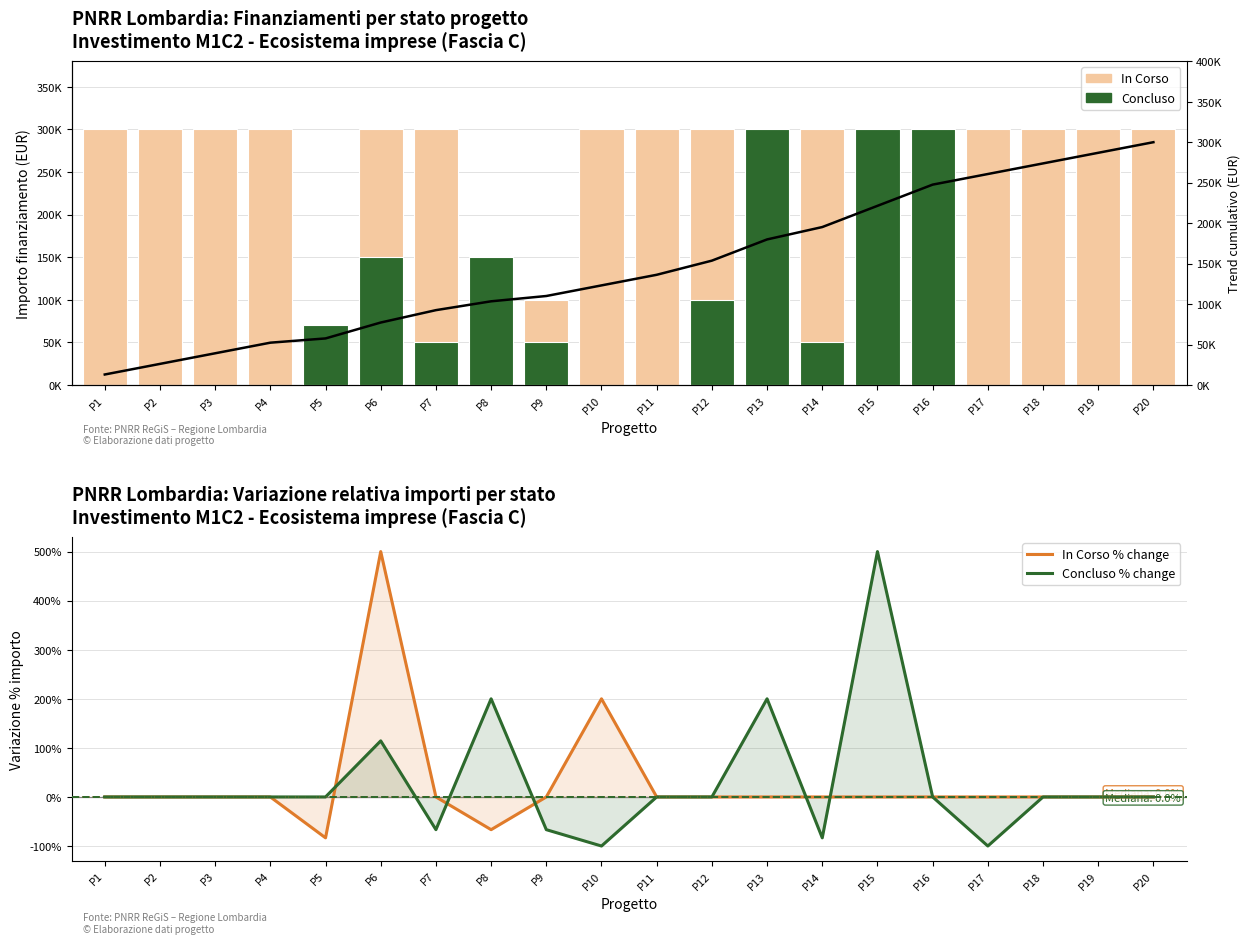

The Concluso series shows 27595.6 at P9. True or false?

False